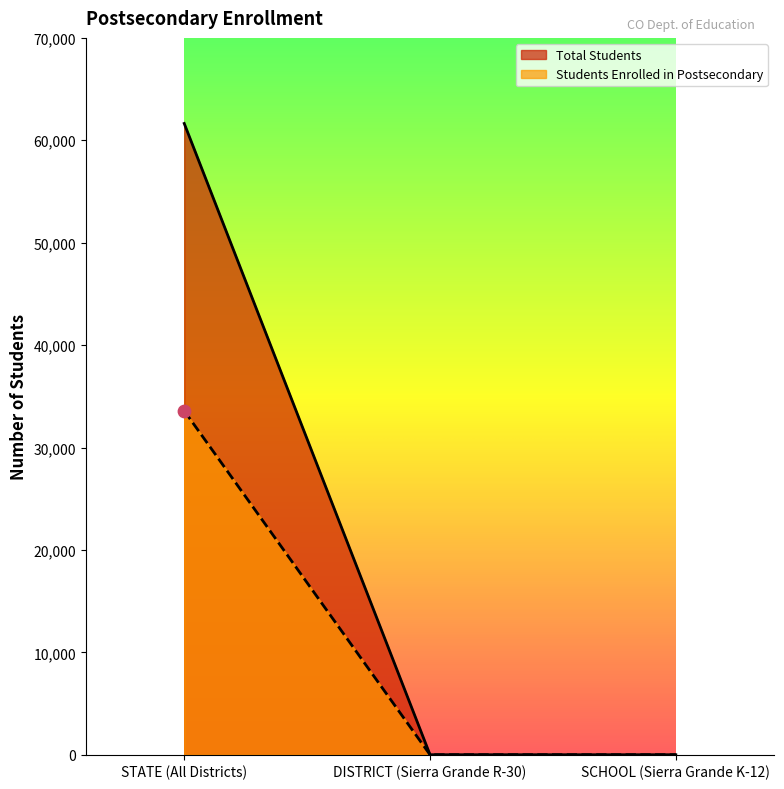

At how many categories does at least one series exceed 35003?

1